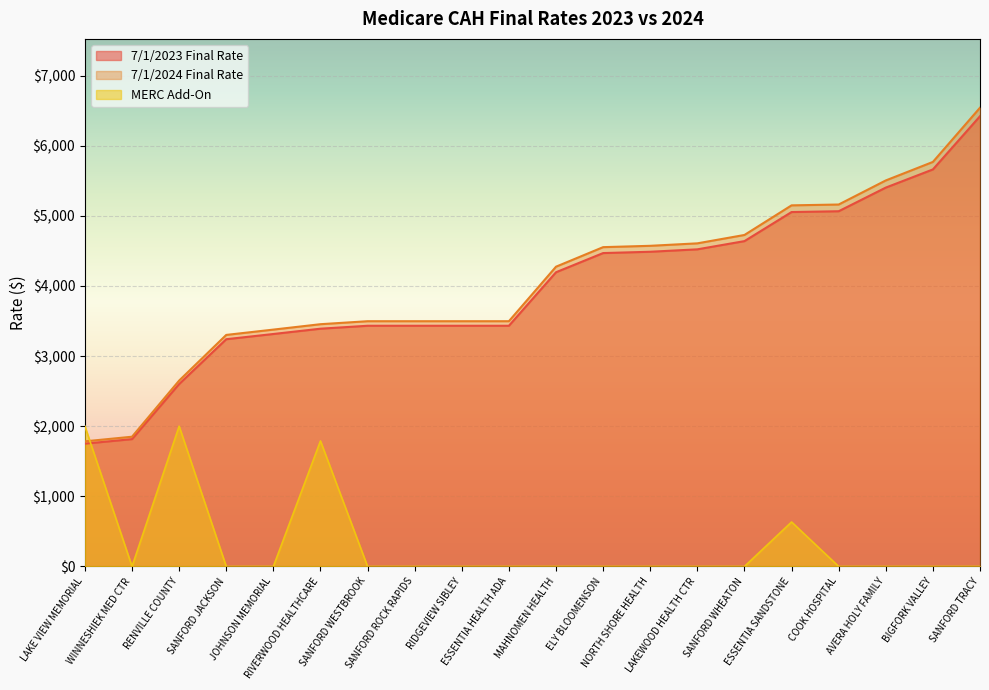

What is the difference between the highest and lowest values at SANFORD WHEATON?

4726.6